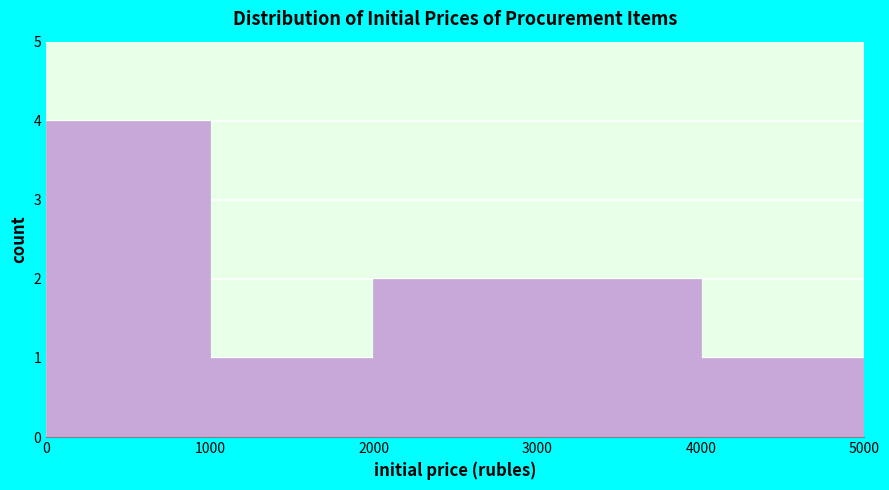

What is the height of the bar covering 1000 to 2000 on the x-axis? The values are not printed on the chart, so give them approximately, as read against the axis.

1